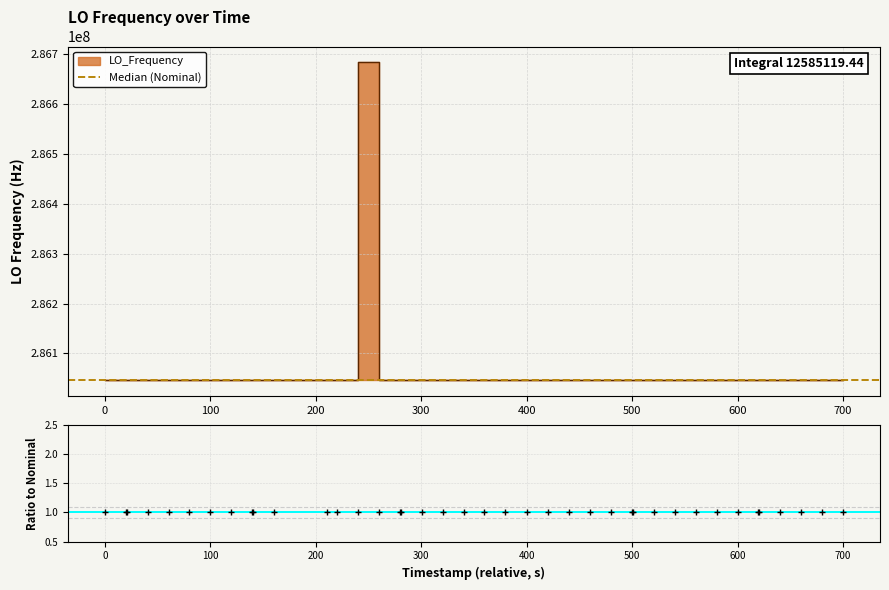

How many data points are less than 1?

20